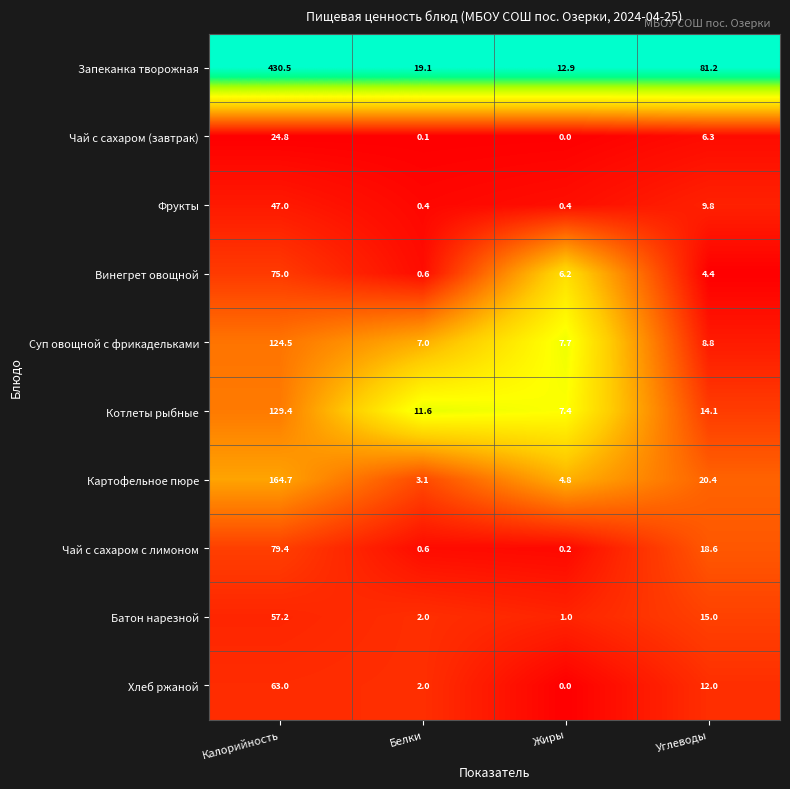

Which label corresponds to the smallest value in the chart?

Жиры